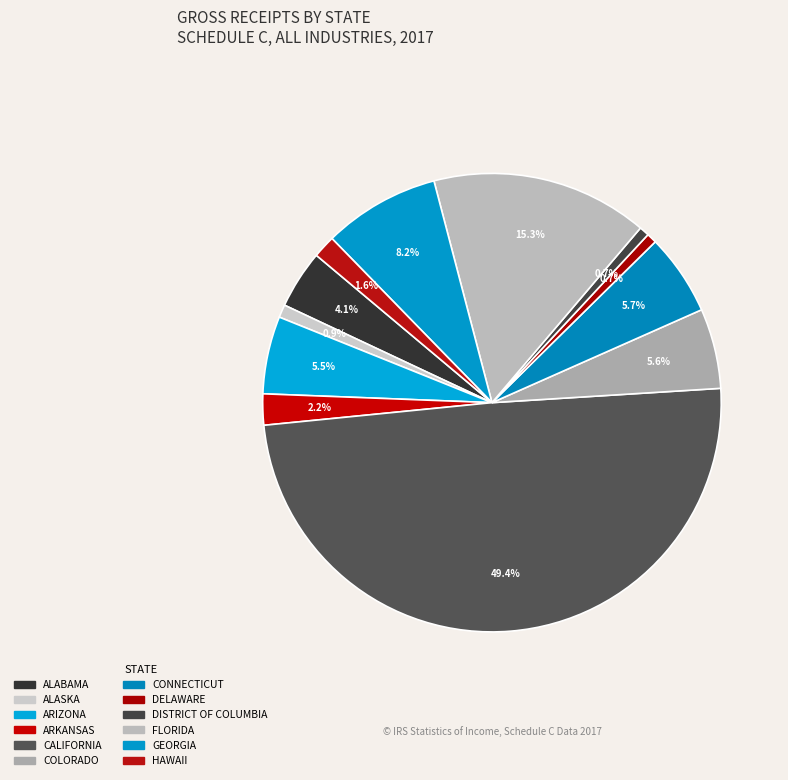

What is the change in value from DISTRICT OF COLUMBIA to HAWAII?

+3551524401